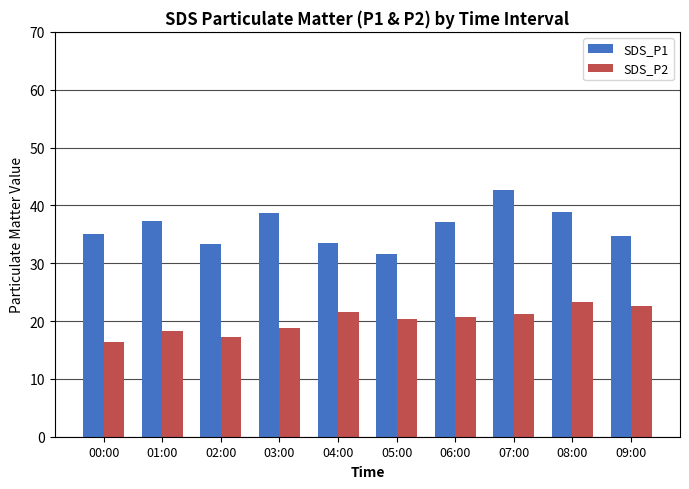

What position from the right is 09:00?

1